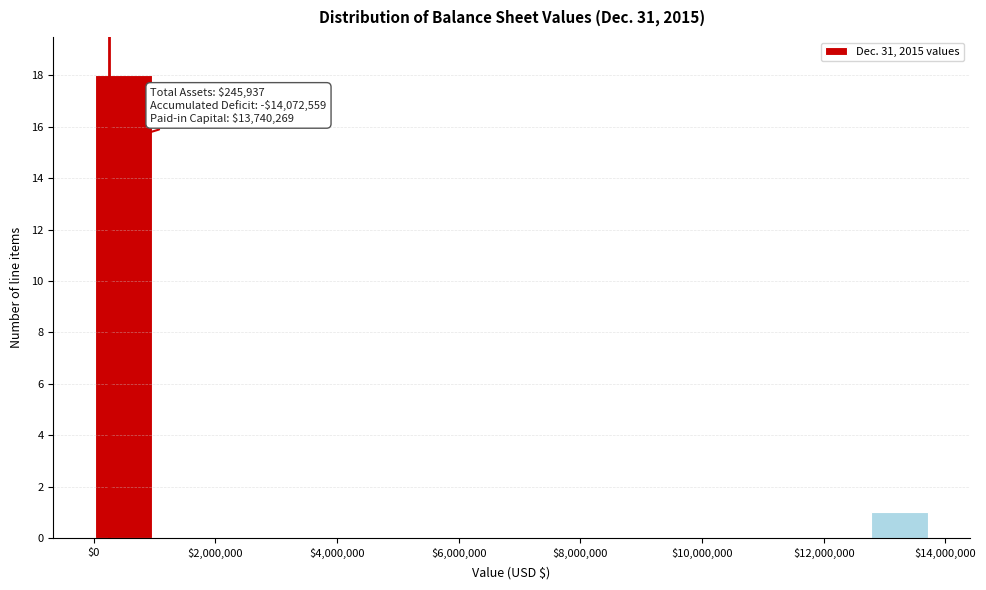

Which range on the x-axis has the tallest bar?

0 to 1000000